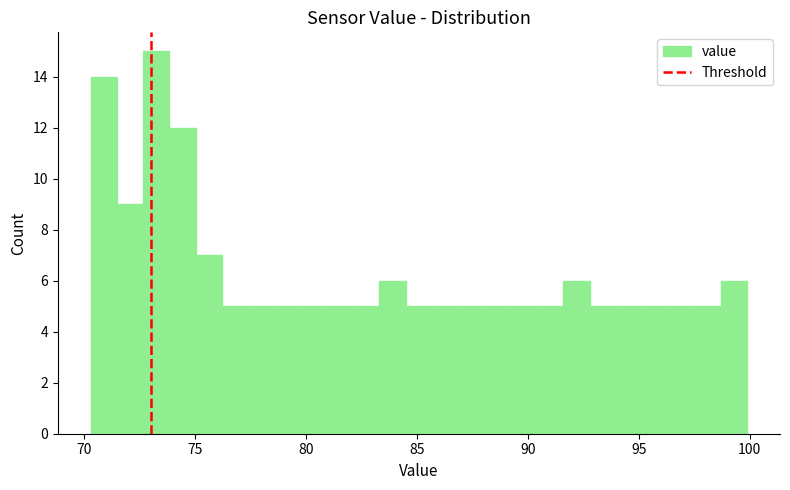

Around what value on the x-axis is the tallest bar? Give the approximate position of its centre, as read against the axis.

73.0